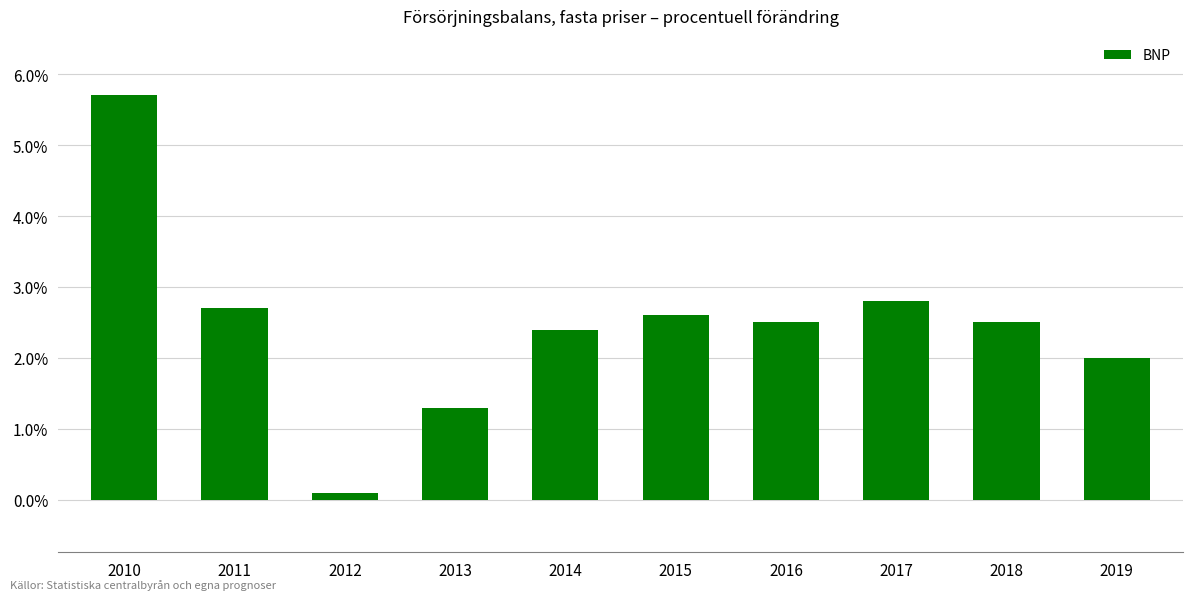

What is the change in value from 2013 to 2019?

+0.7